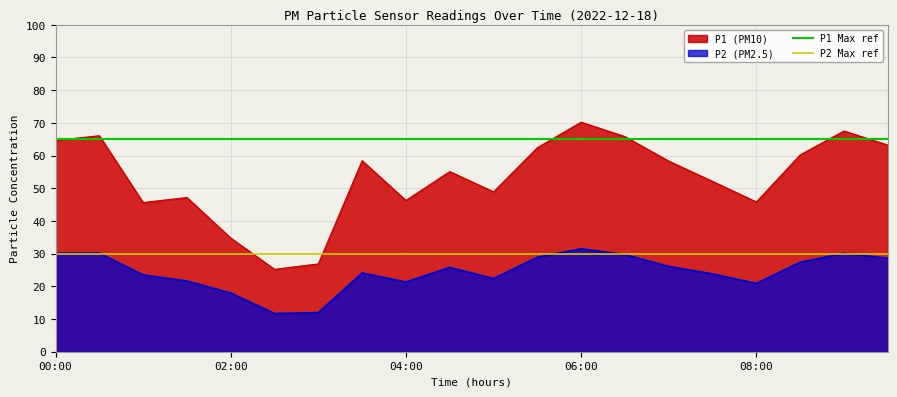

At which label does P1 (PM10) reach its peak?

06:00